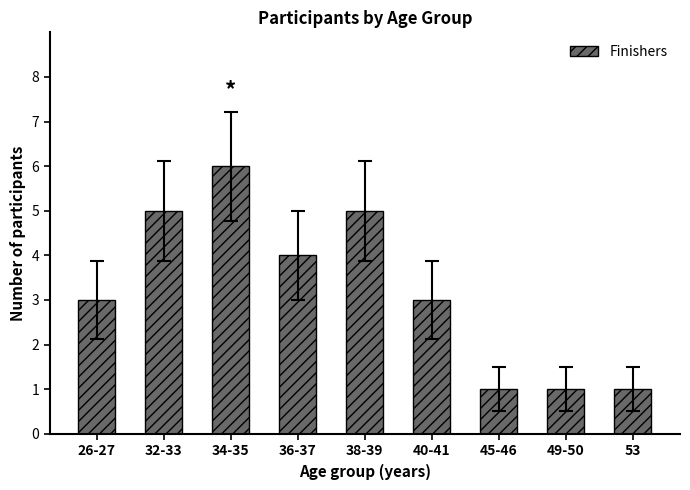

What value does the data have at 49-50?

1